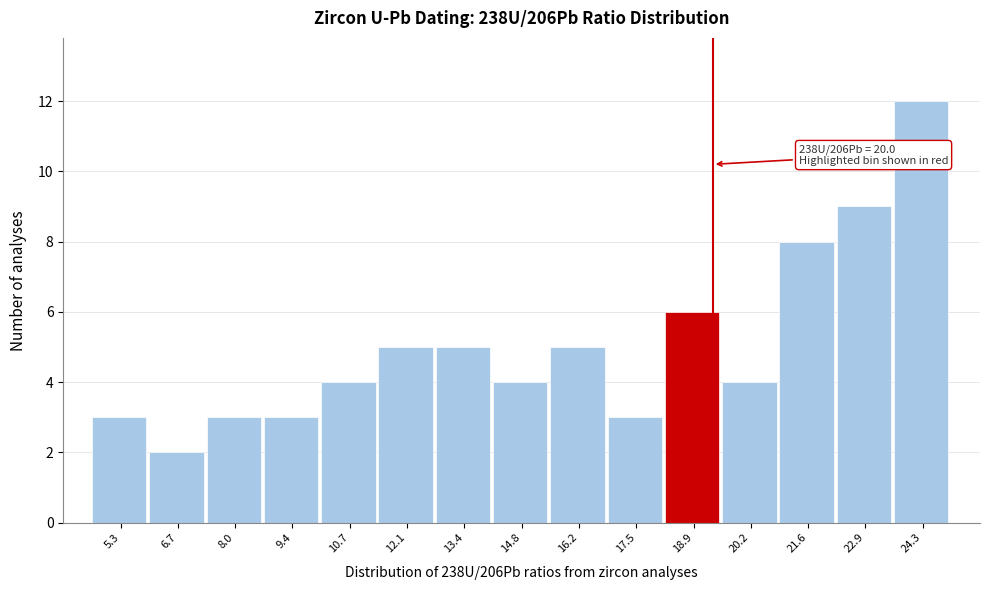

Reading left to right, list all the values displayed in this chart.

5.3=3	6.7=2	8.0=3	9.4=3	10.7=4	12.1=5	13.4=5	14.8=4	16.2=5	17.5=3	18.9=6	20.2=4	21.6=8	22.9=9	24.3=12